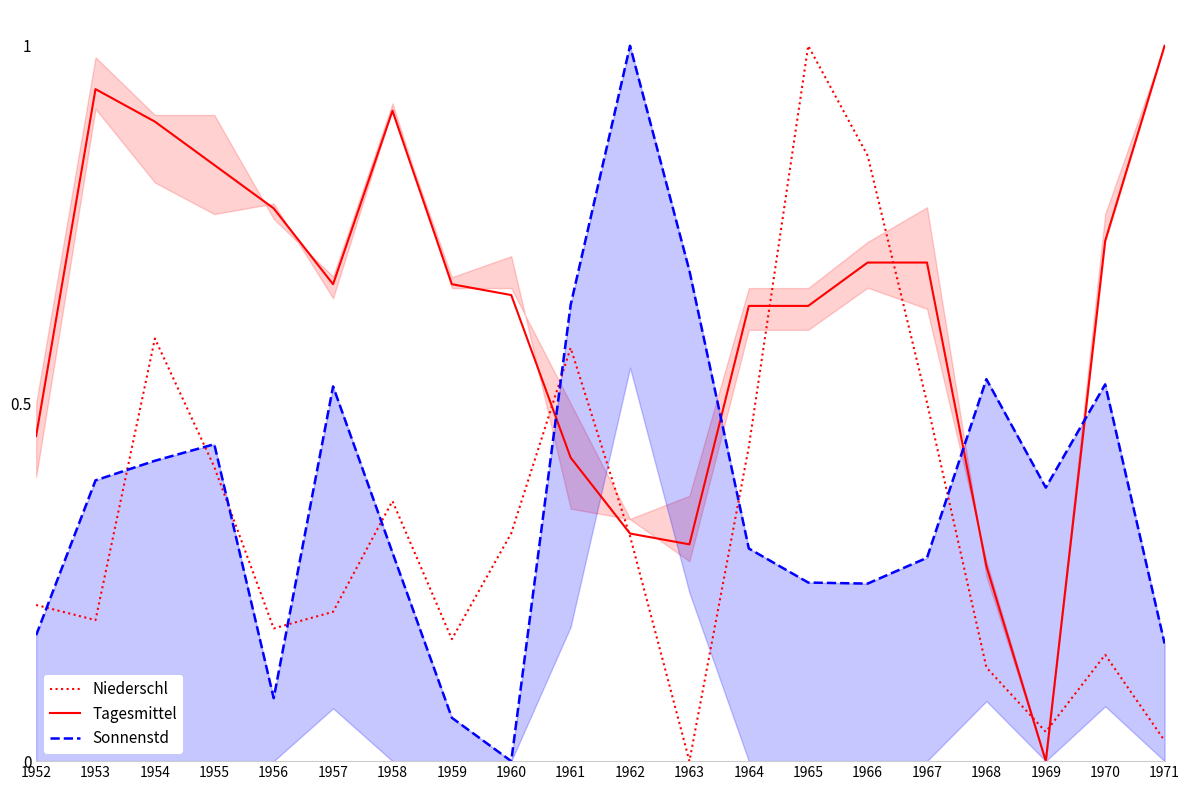

True or false: Tagesmittel and Niederschl intersect in this chart.

True